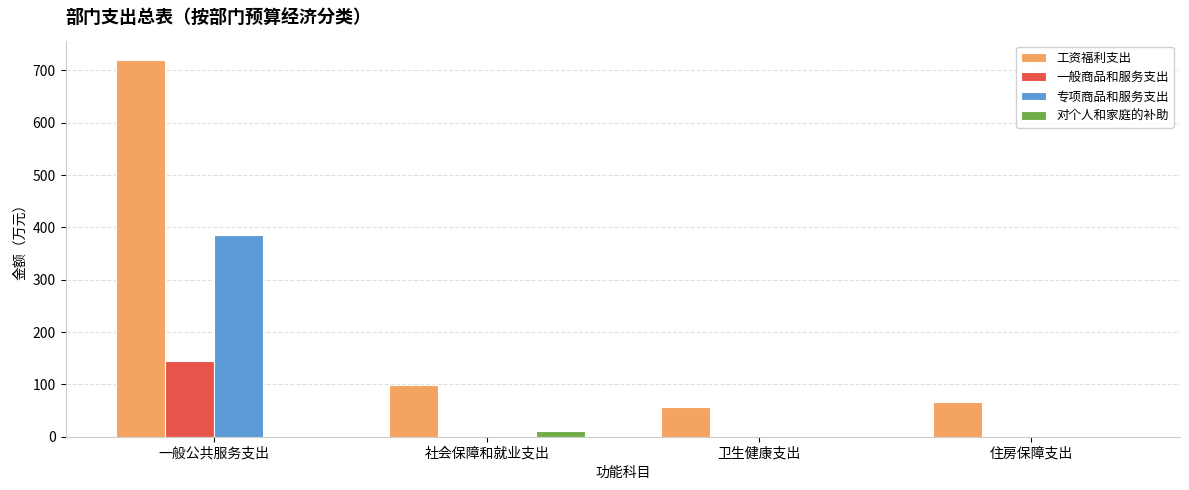

Does the chart contain stacked bars?

No